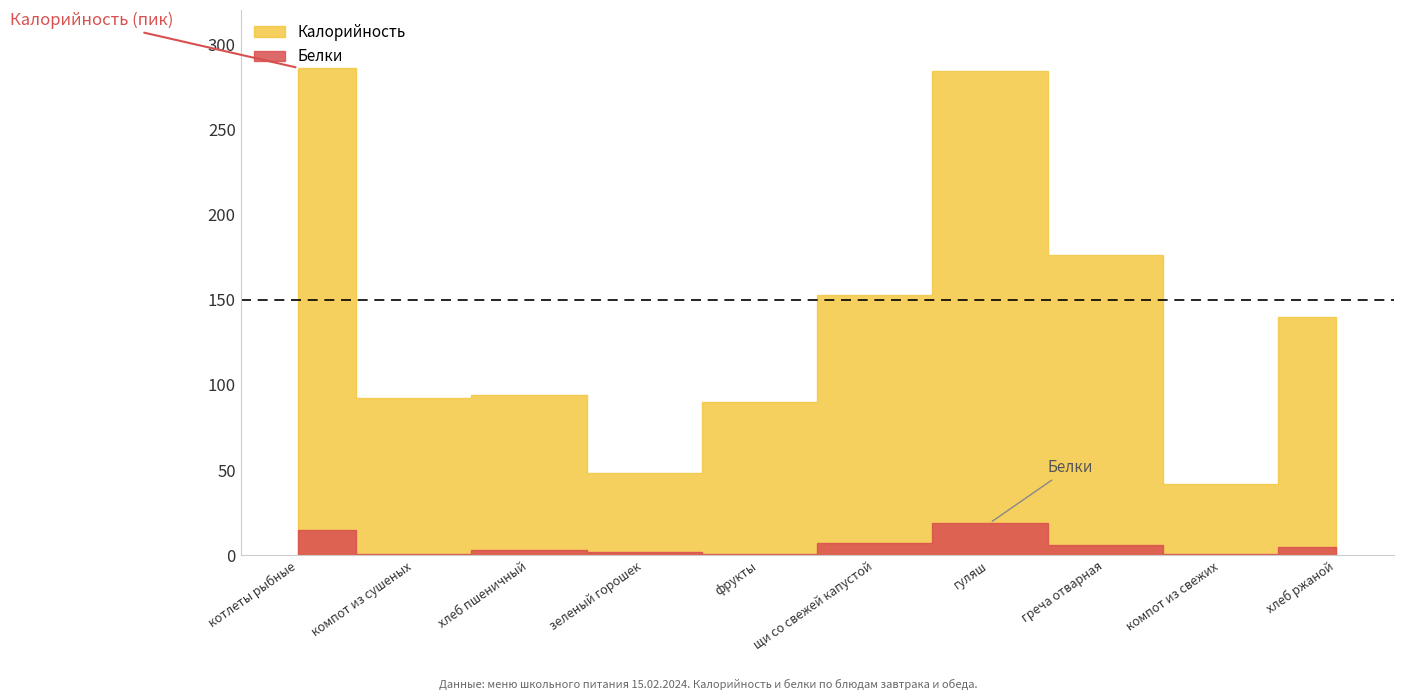

True or false: Калорийность and Белки cross at least once.

False